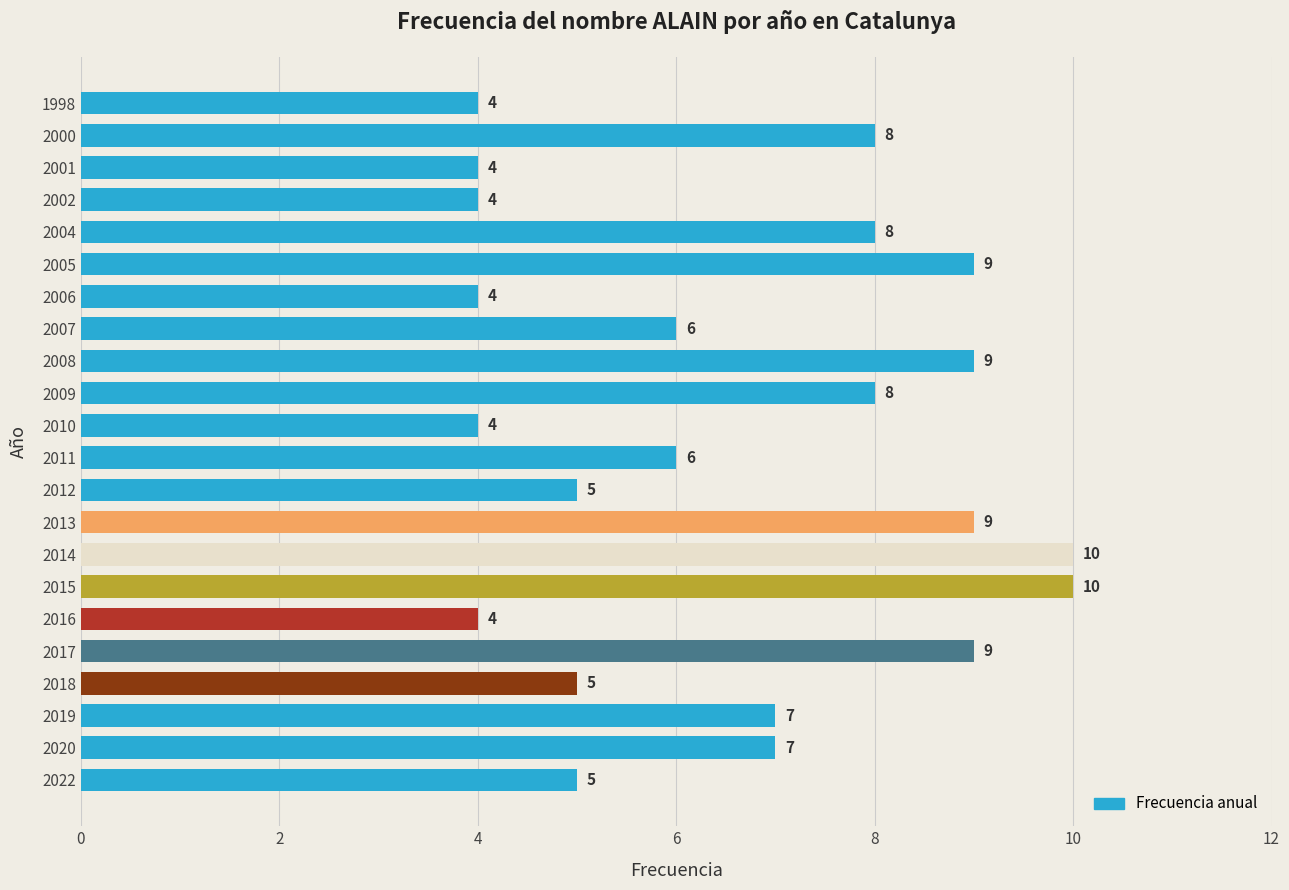

Reading bottom to top, what are all the values shown in this chart?

2022=5	2020=7	2019=7	2018=5	2017=9	2016=4	2015=10	2014=10	2013=9	2012=5	2011=6	2010=4	2009=8	2008=9	2007=6	2006=4	2005=9	2004=8	2002=4	2001=4	2000=8	1998=4